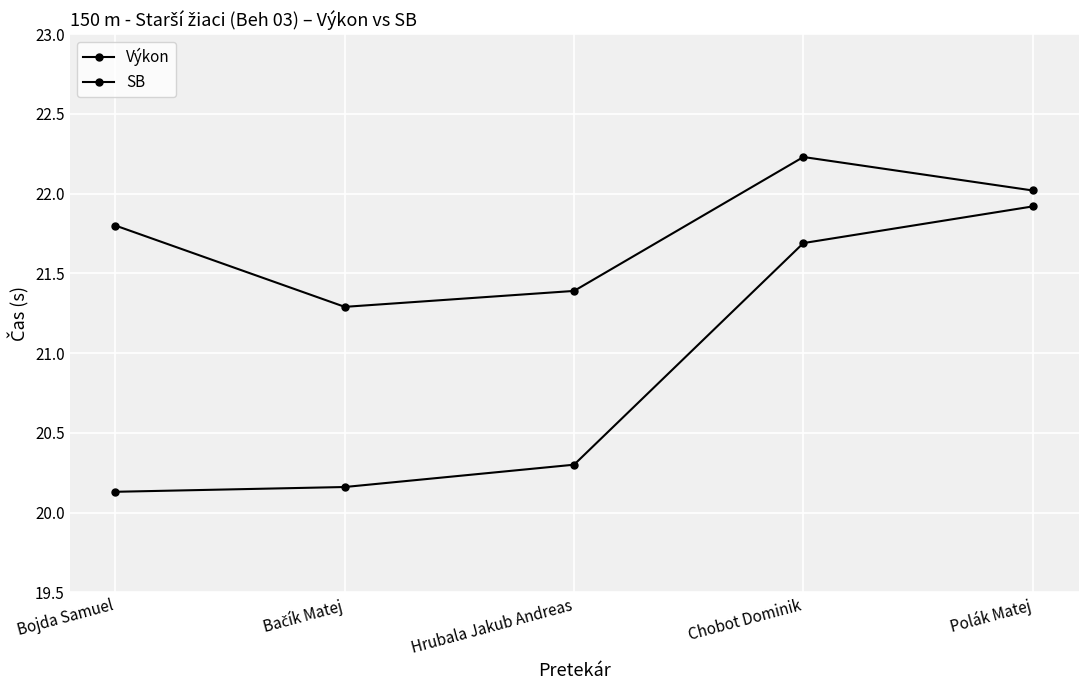

What is the label of the 5th point from the left?

Polák Matej